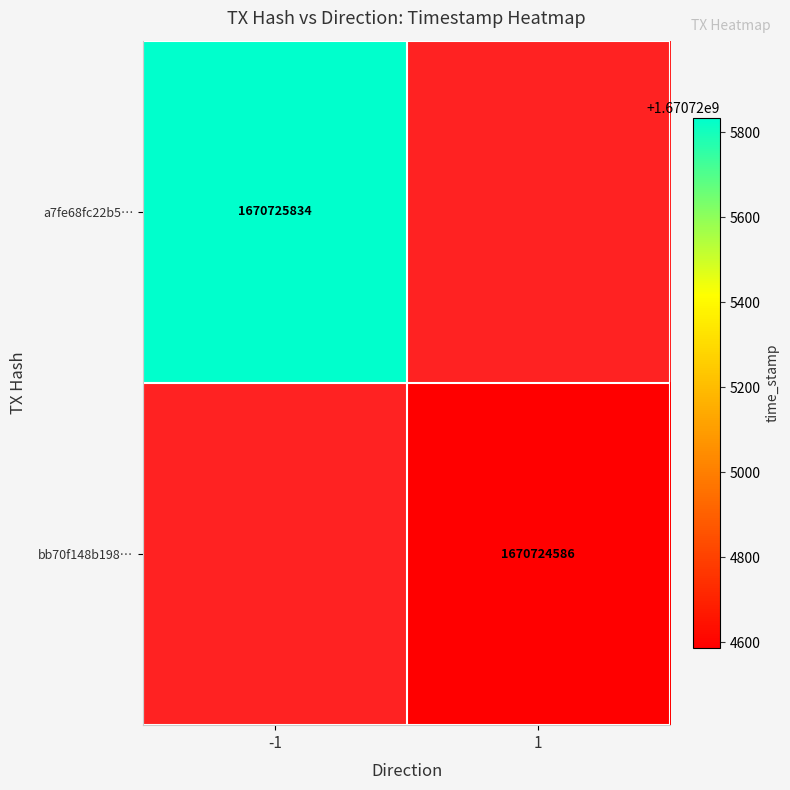

Reading left to right, extract all data points from this chart.

a7fe68fc22b5d977c69ae602ada66d0209e9369: direction=-1	time_stamp=1670725834
bb70f148b1981f82457af72a78803329bc90ba3: direction=1	time_stamp=1670724586